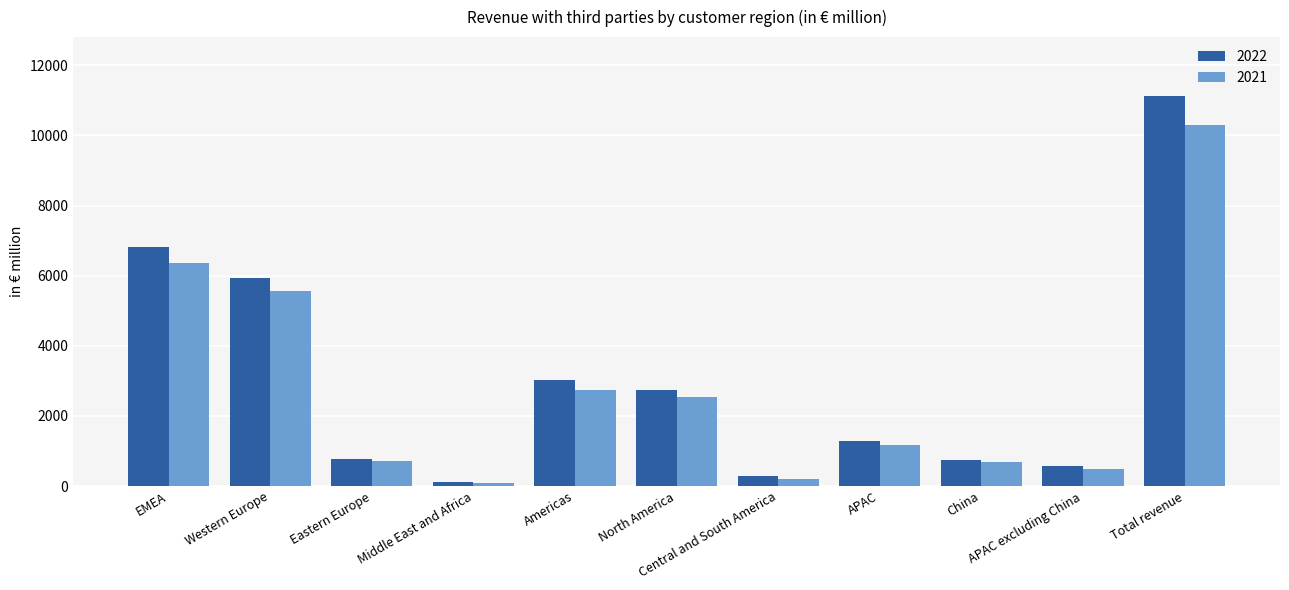

How many values in the 2022 series are below 1297?

5